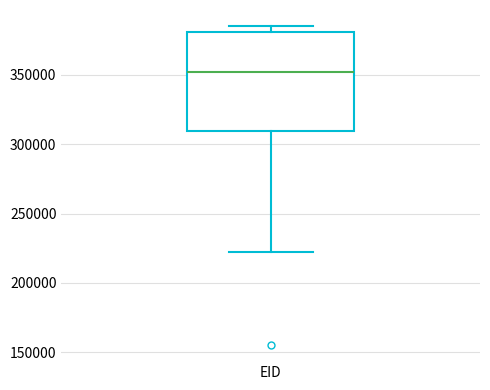

Transcribe this box plot: give where the median line is, the range the box spans, and where the two whiskers end, as read against the y-axis. The values are not printed on the chart, so give them approximately, as read against the axis.

median 350000, box 310000 to 380000, whiskers 220000 to 385000